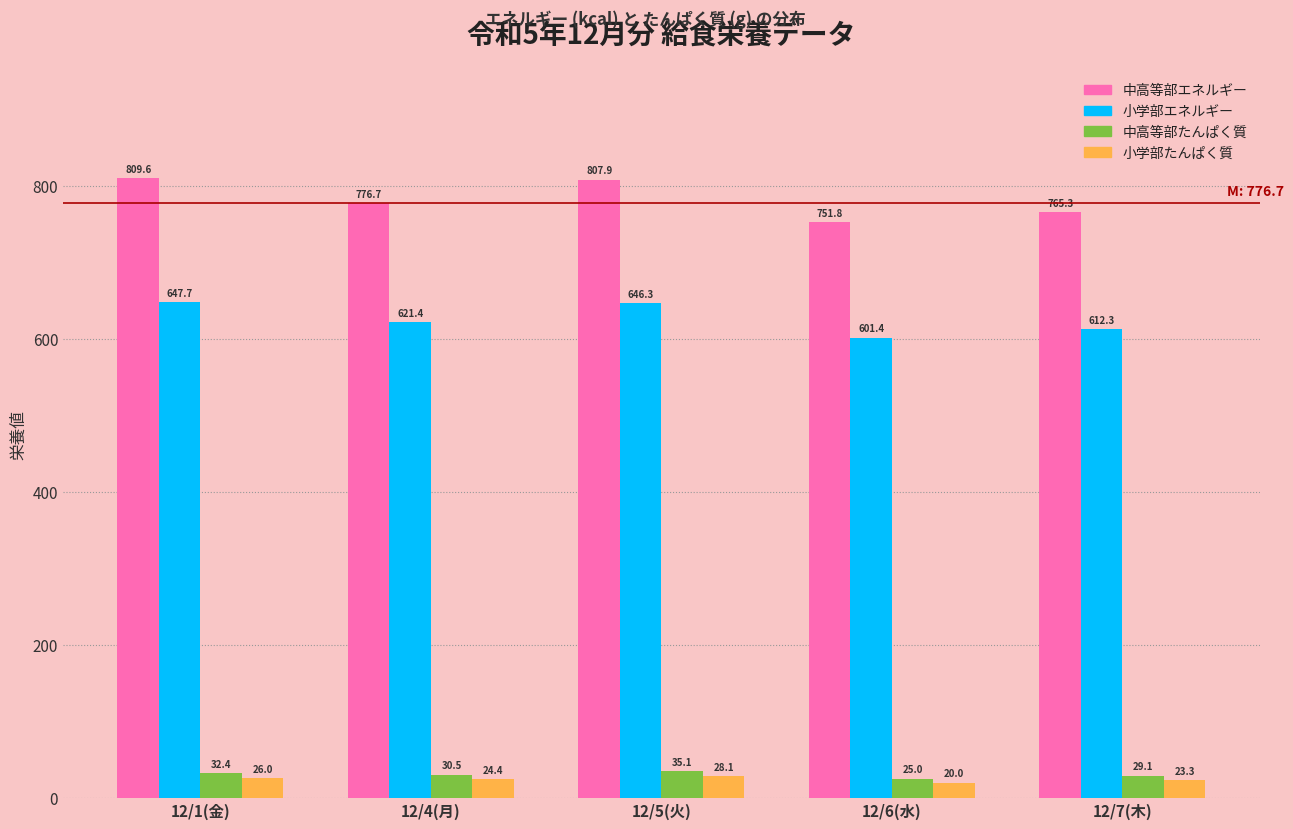

Reading left to right, what are all the values shown in this chart?

中高等部エネルギー: 809.6	776.7	807.9	751.8	765.3
小学部エネルギー: 647.7	621.4	646.3	601.4	612.3
中高等部たんぱく質: 32.4	30.5	35.1	25.0	29.1
小学部たんぱく質: 26.0	24.4	28.1	20.0	23.3